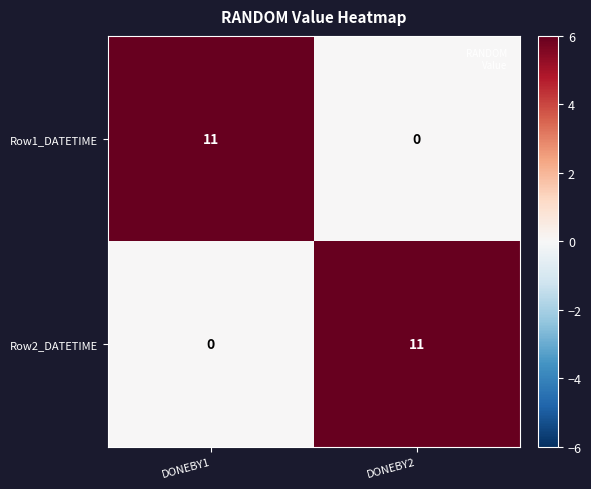

True or false: Row1_DATETIME has a value of 11 at DONEBY1.

True